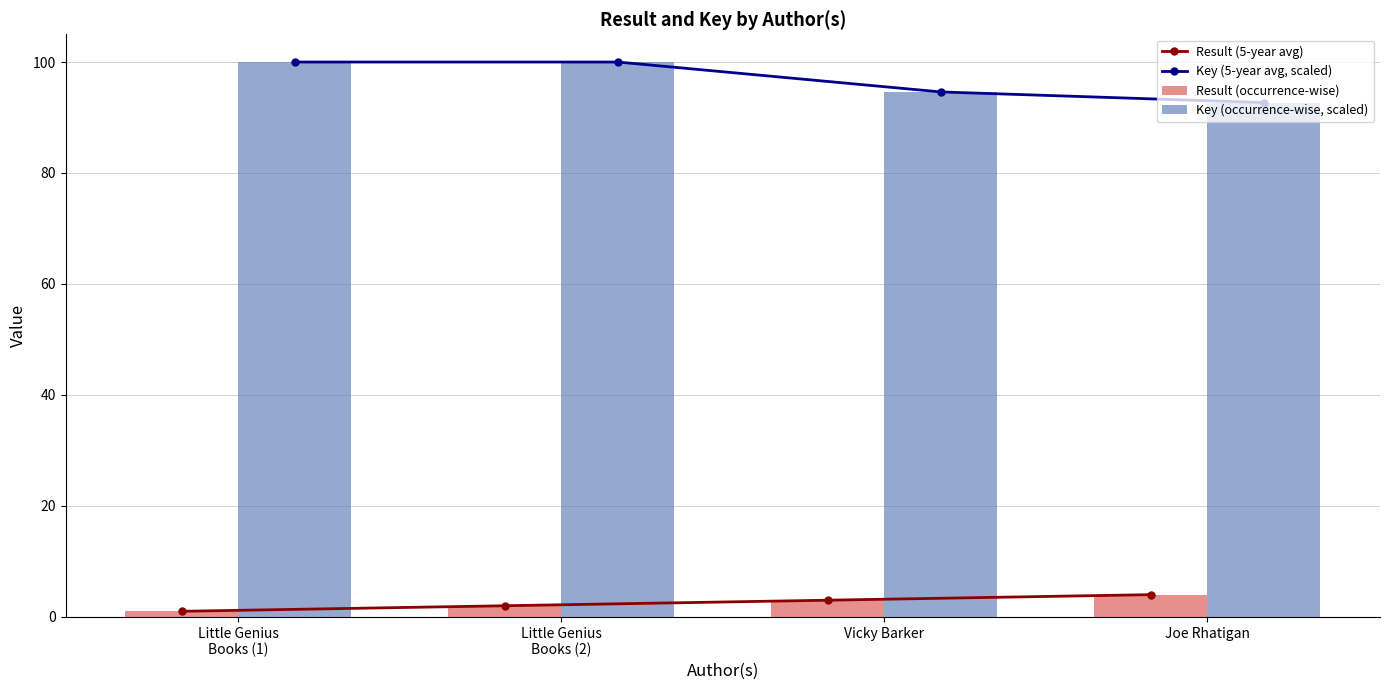

Between Vicky Barker and Little Genius
Books (1), which is larger?

Vicky Barker